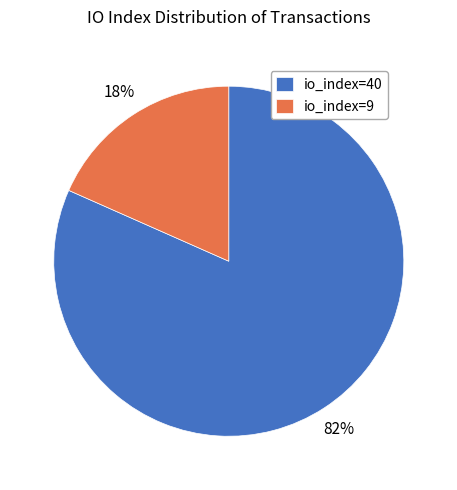

To the nearest percent, what is the combined percentage of io_index=40 and io_index=9?

100%